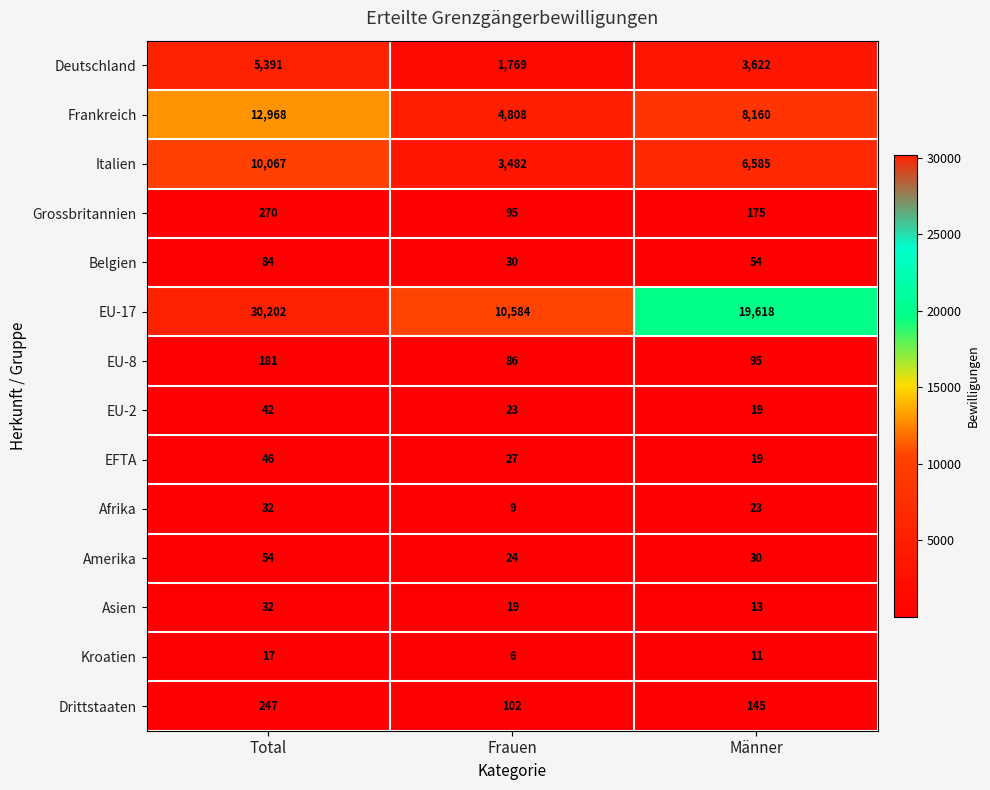

Between Frauen and Männer, which series saw the biggest shift?

EU-17